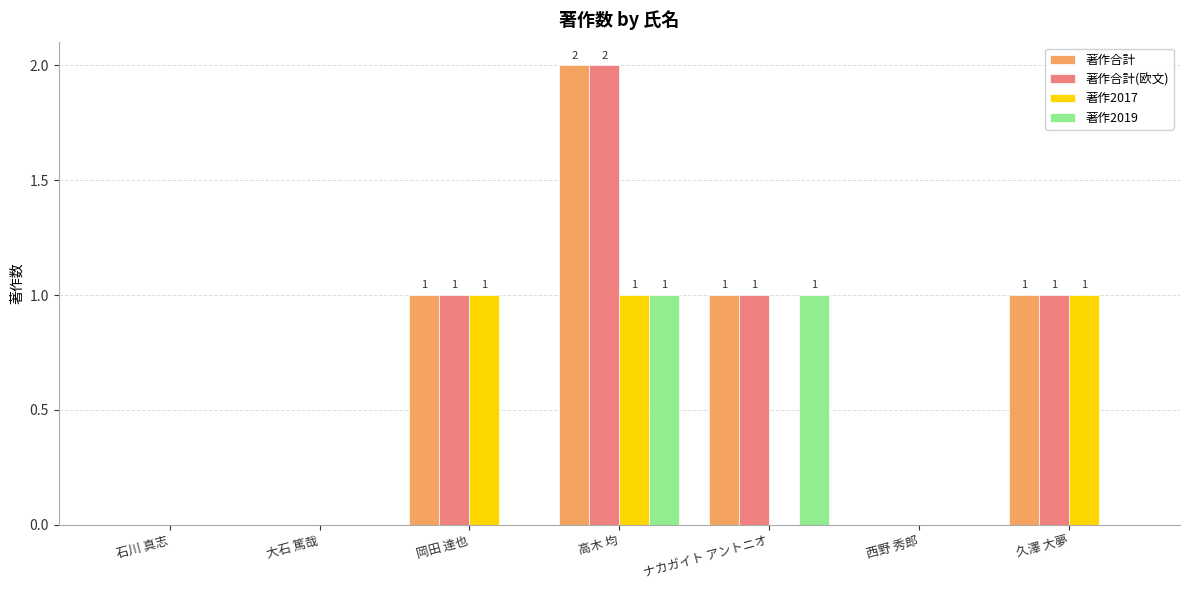

True or false: 著作2019 has a value of 0 at 岡田 達也.

True